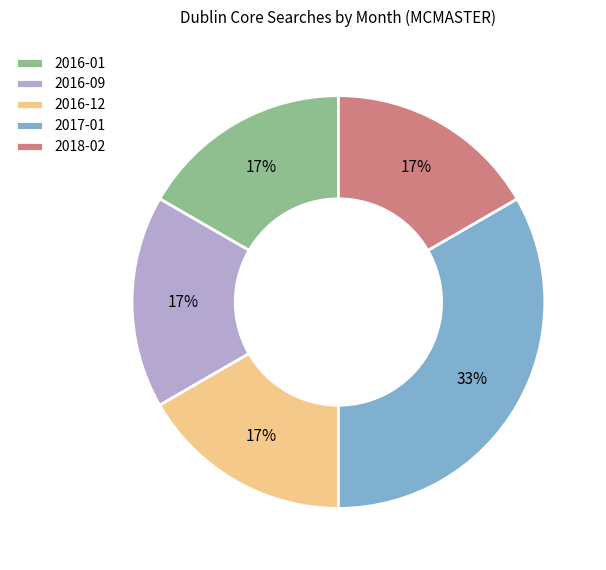

How many slices are in this pie chart?

5